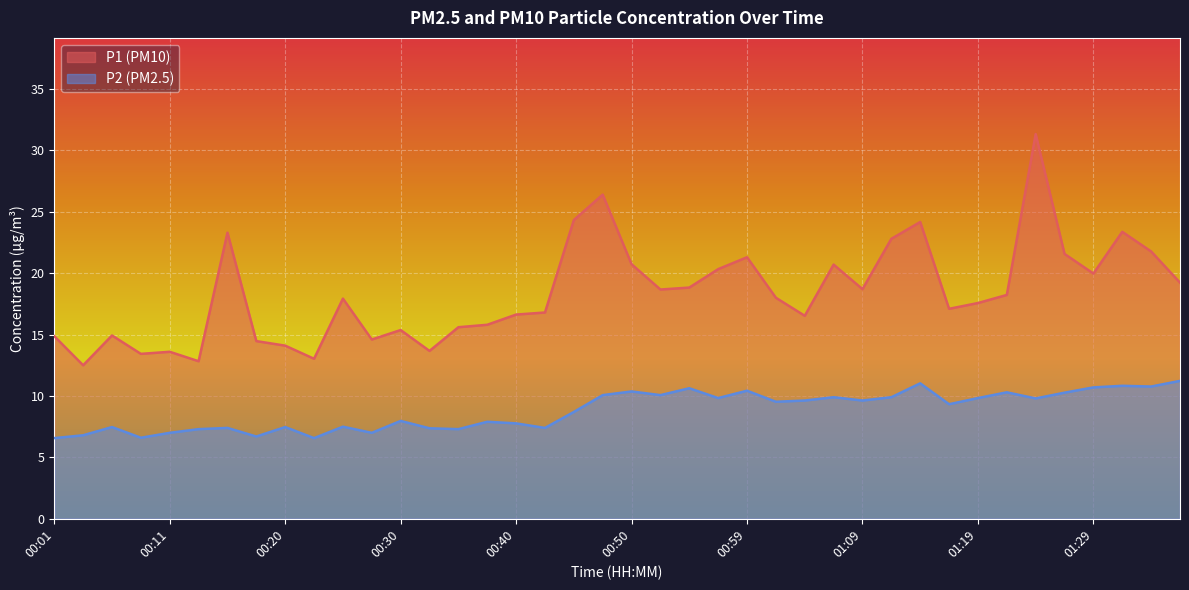

Which series has the largest total across all categories?

P1 (PM10)